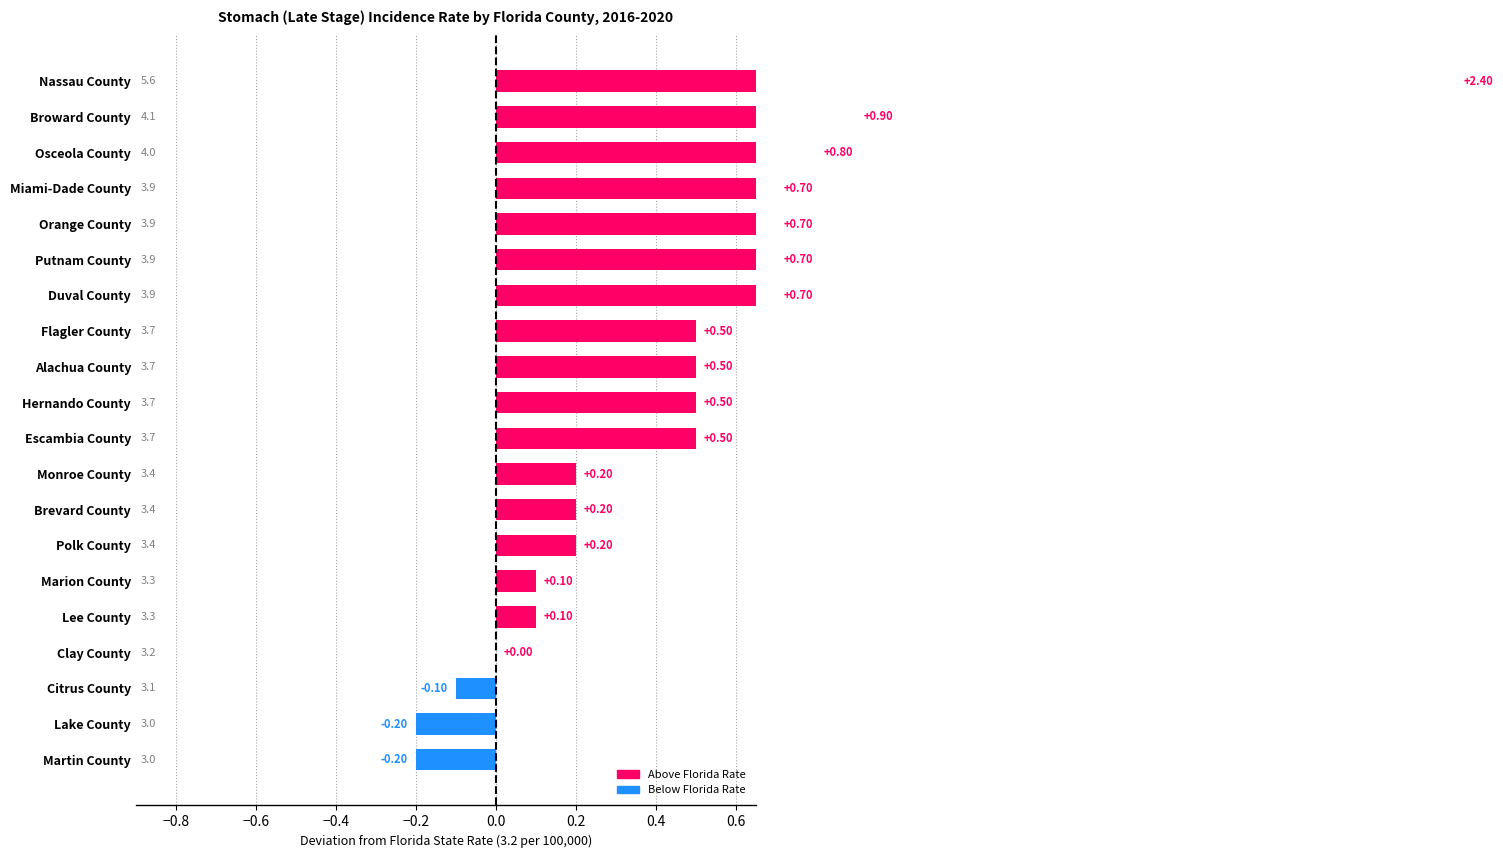

What is the sum of all values?

9.2